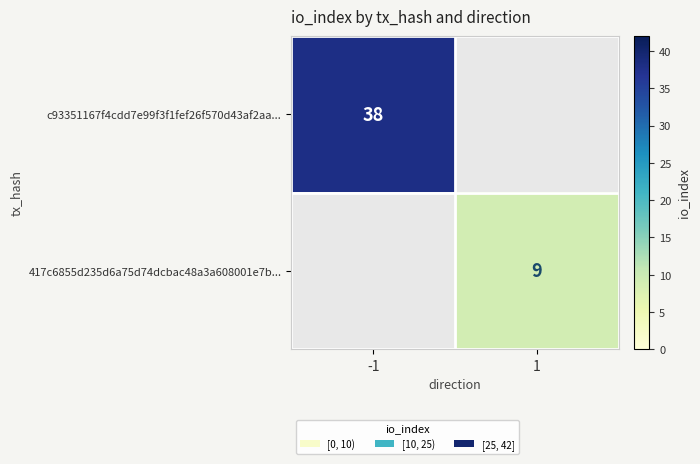

True or false: 417c6855d235d6a75d74dcbac48a3a608001e7b... has a value of 9 at 1.

True